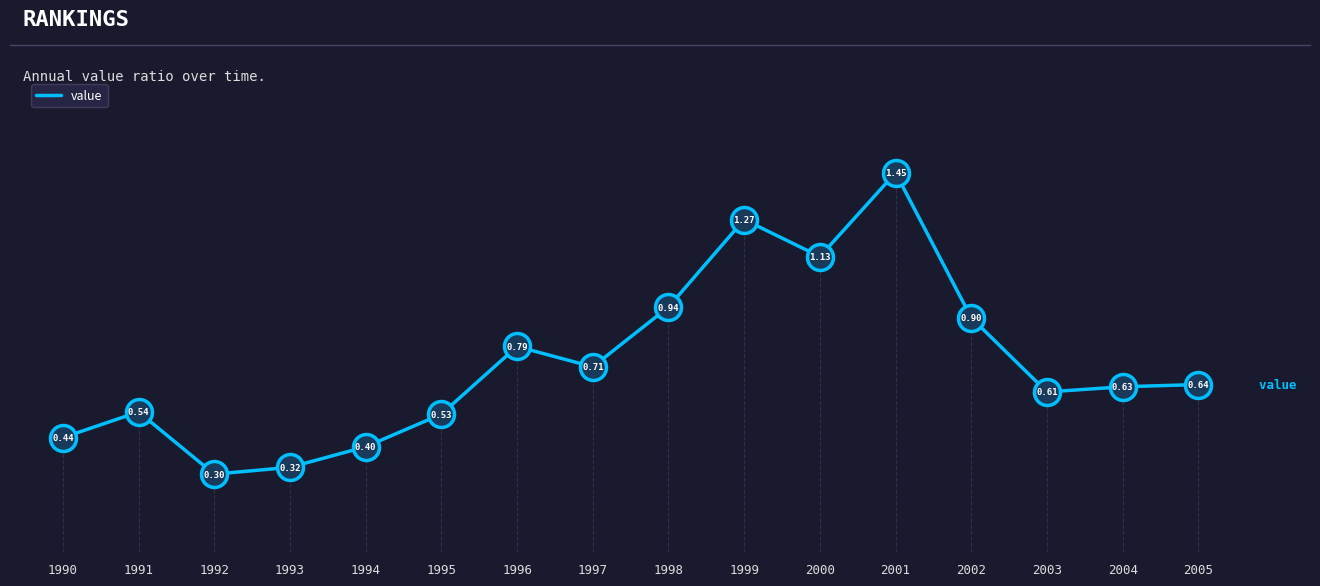

What is the change in value from 2001 to 2004?

-0.8